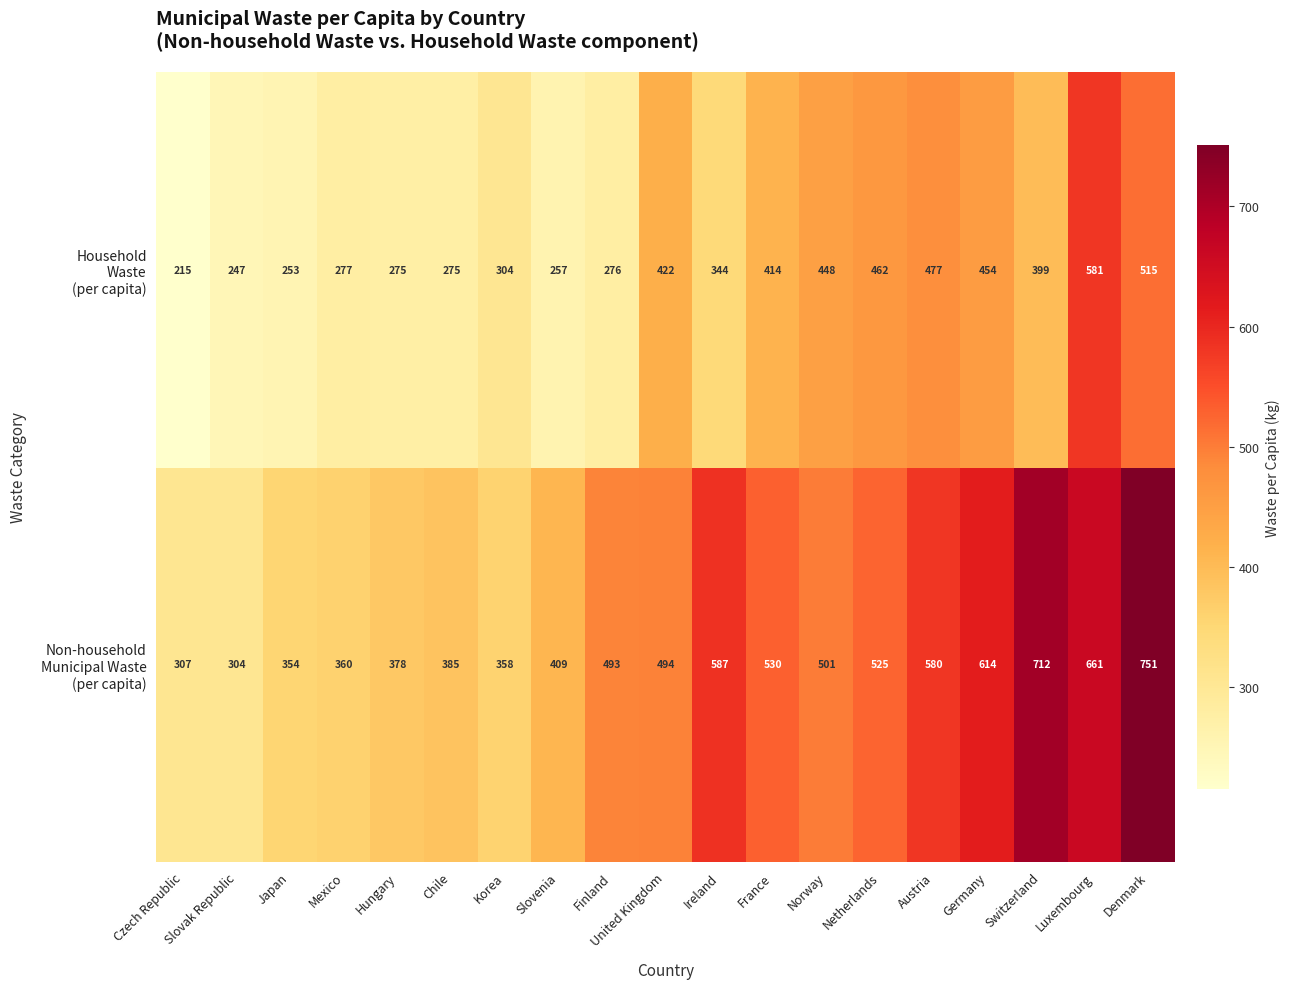

At which category is the sum across all series the highest?

Denmark